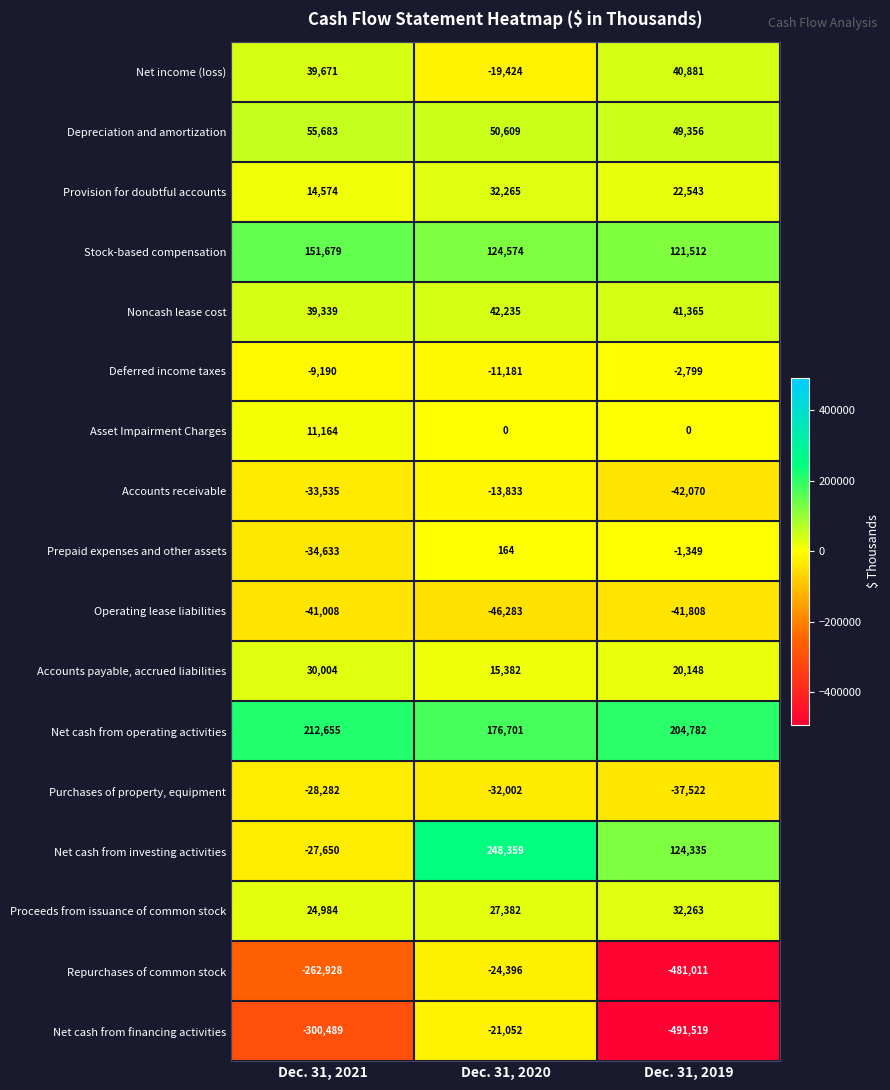

Is it true that Proceeds from issuance of common stock equals 24984 at Dec. 31, 2021?

True